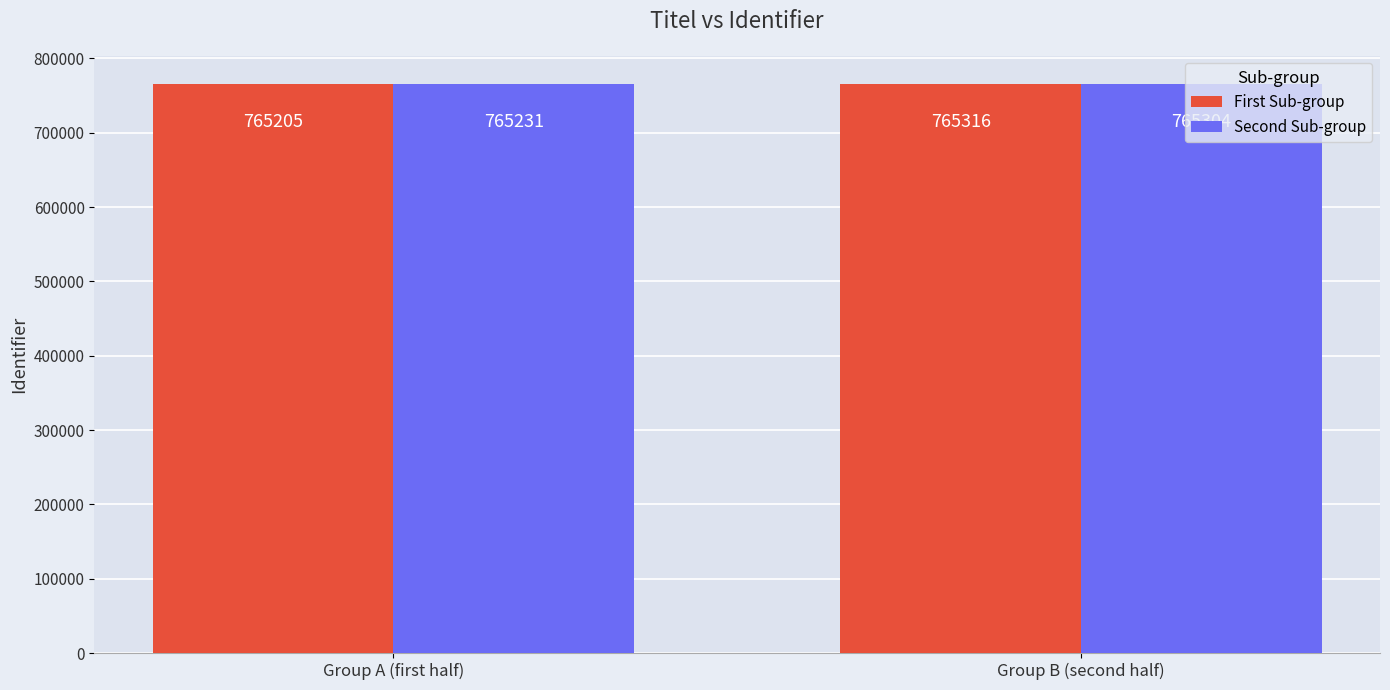

What is the sum of the First Sub-group values at Group B (second half) and Group A (first half)?

1530521